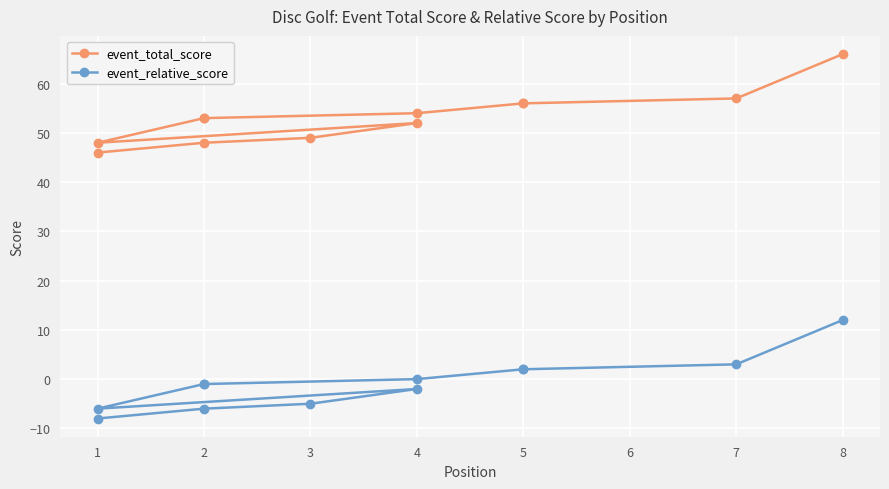

What is the minimum value shown in the chart?

-8